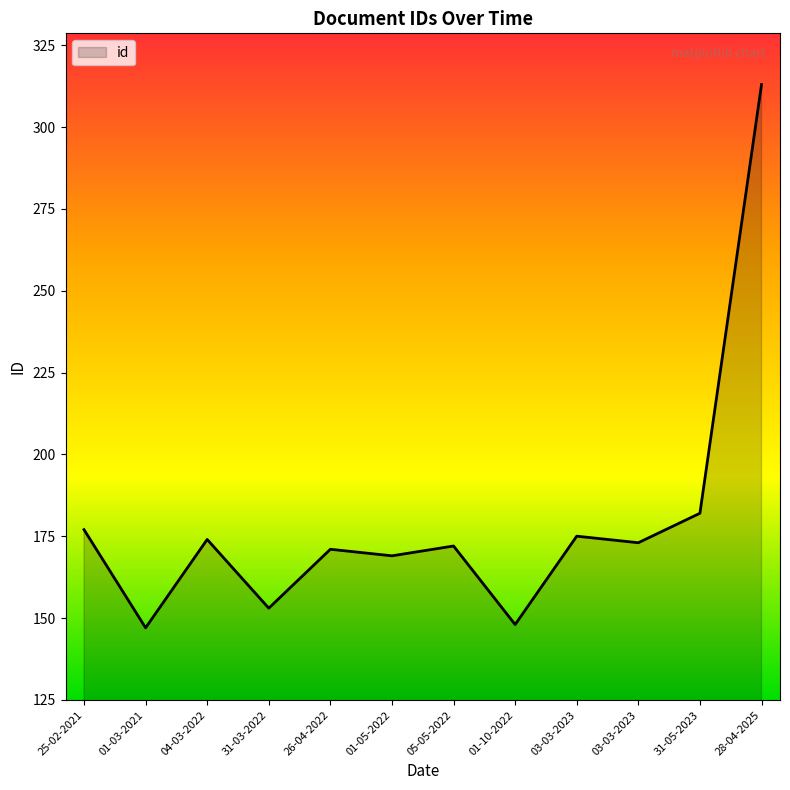

How many lines are shown in the chart?

1